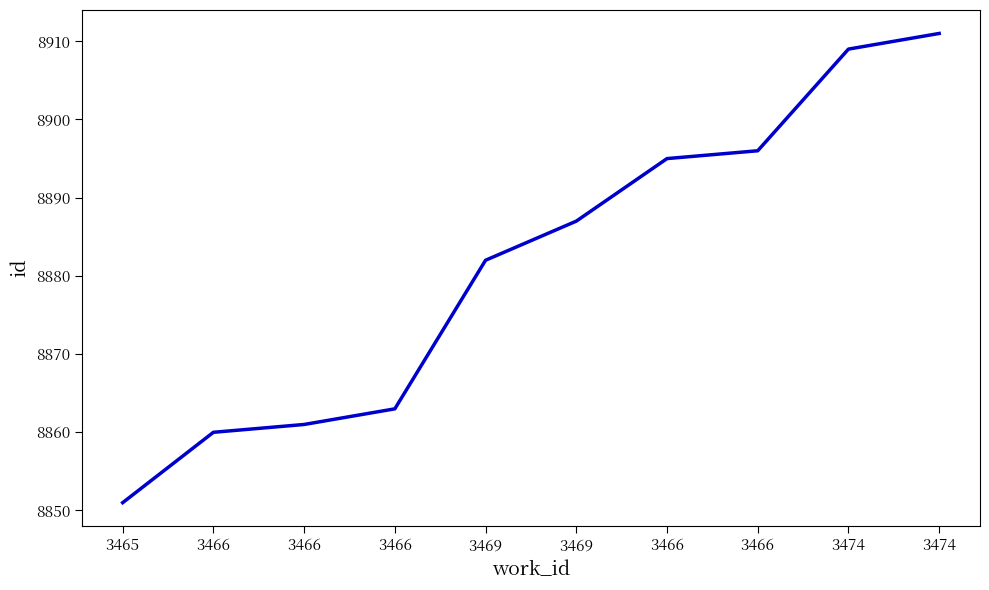

Does the chart have visible grid lines?

No